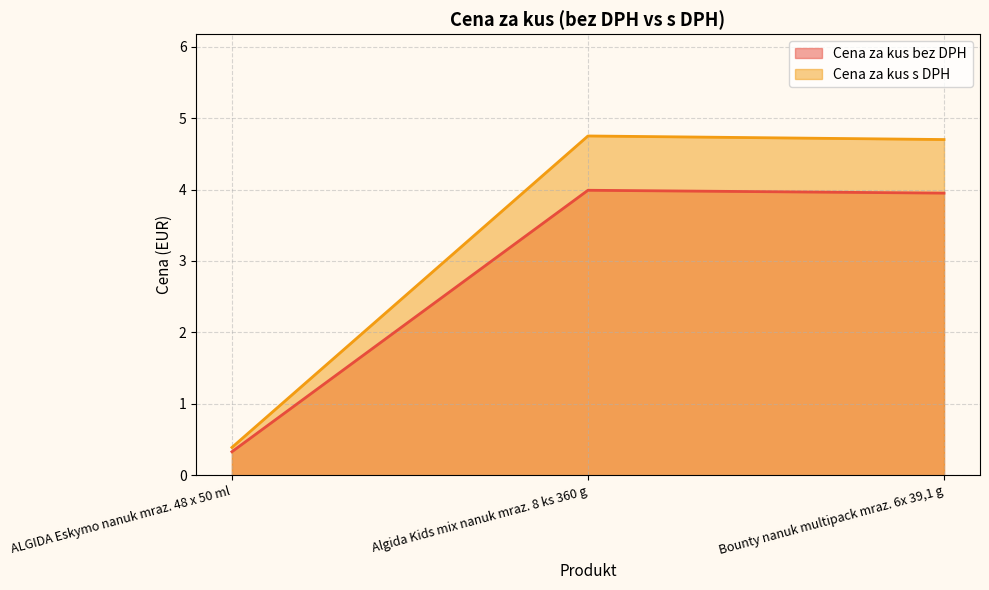

Rank the categories by Cena za kus s DPH value from lowest to highest.

ALGIDA Eskymo nanuk mraz. 48 x 50 ml, Bounty nanuk multipack mraz. 6x 39,1 g, Algida Kids mix nanuk mraz. 8 ks 360 g